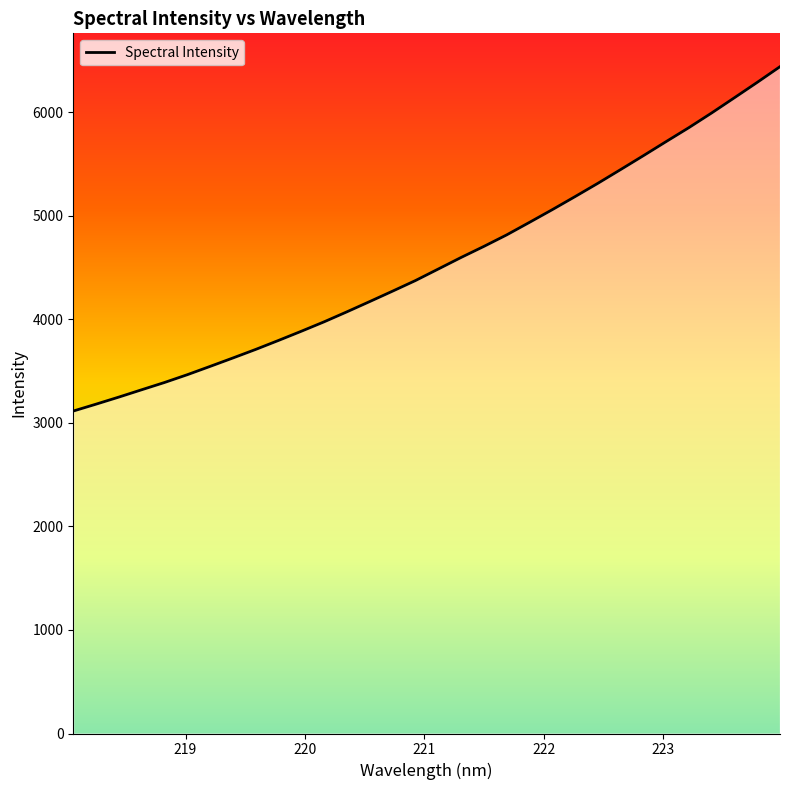

How many distinct data groups are displayed?

1